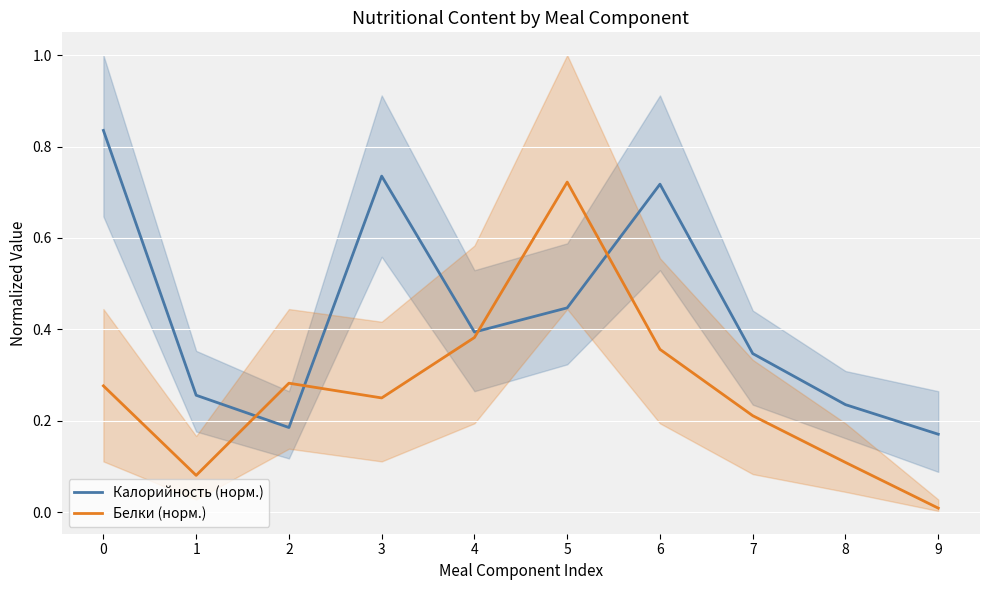

At which category does the chart reach its minimum across all series?

9